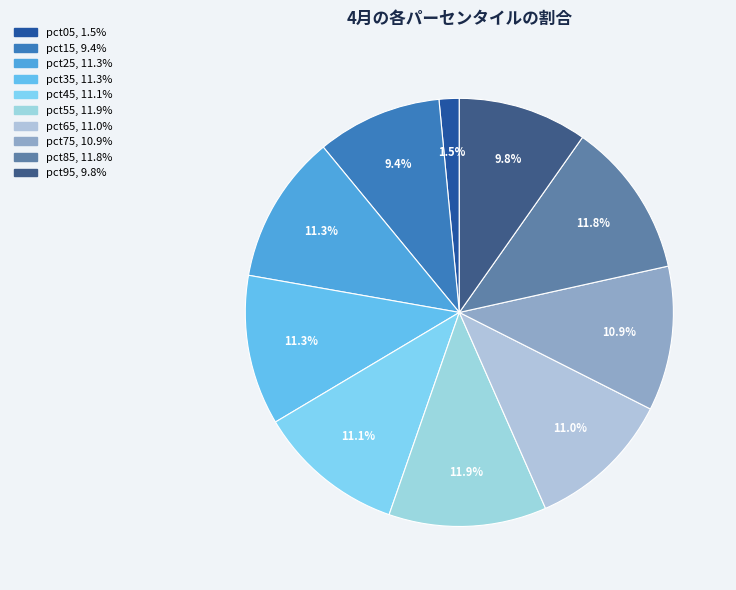

Does pct75 account for over 50% of the chart?

No